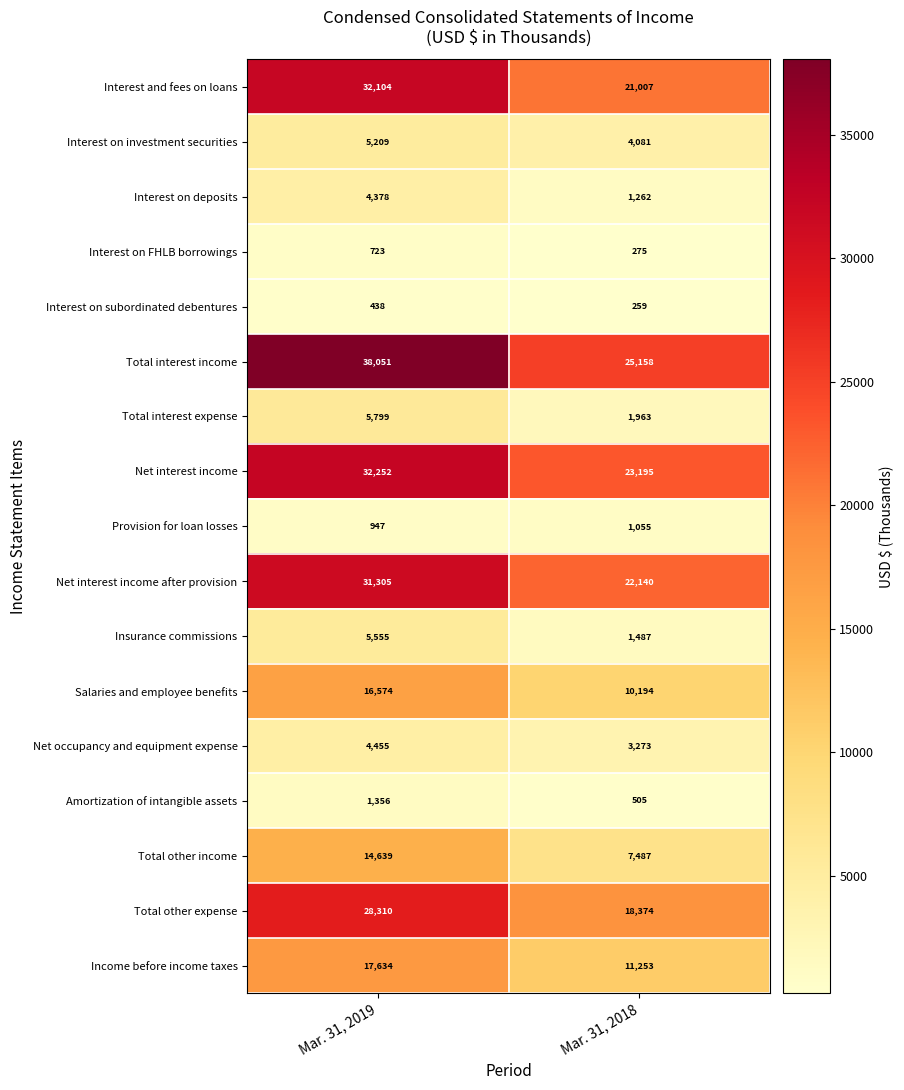

The value of Provision for loan losses at Mar. 31, 2018 is 247. True or false?

False